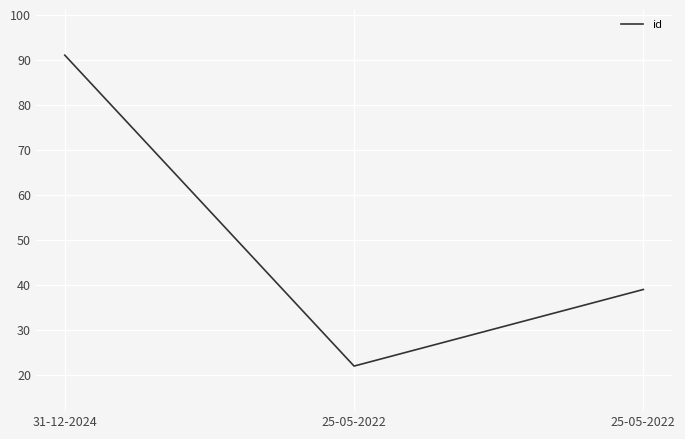

Between 31-12-2024 and 25-05-2022, which is larger?

31-12-2024